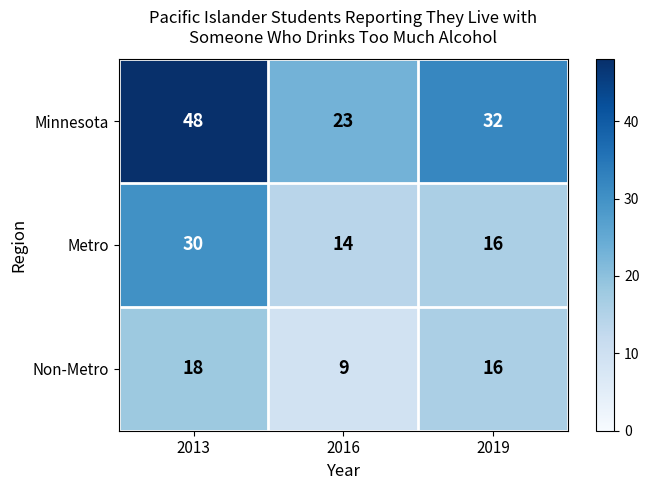

What is the total value across all series at 2013?

96